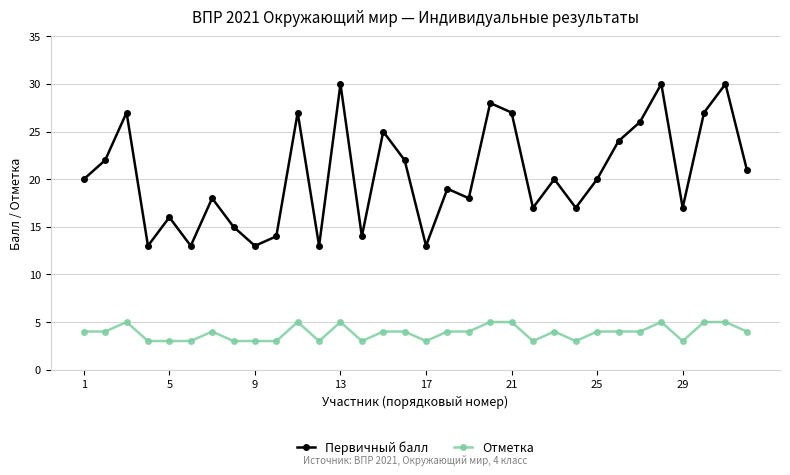

True or false: Первичный балл and Отметка intersect in this chart.

False